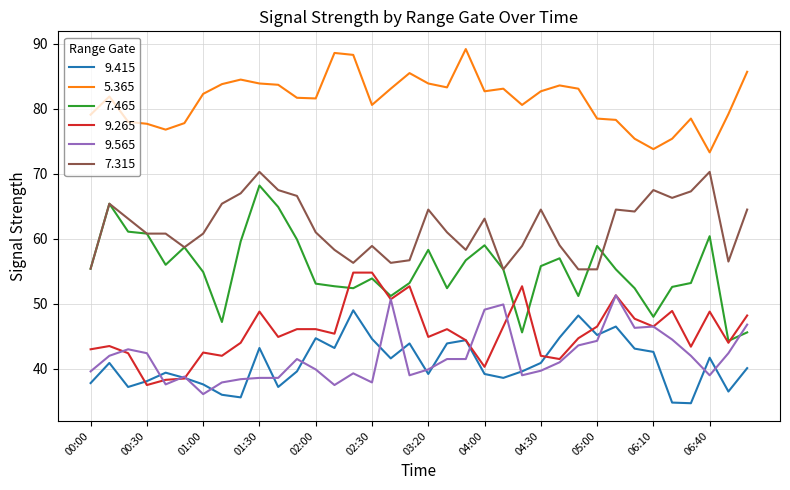

How many lines are shown in the chart?

6